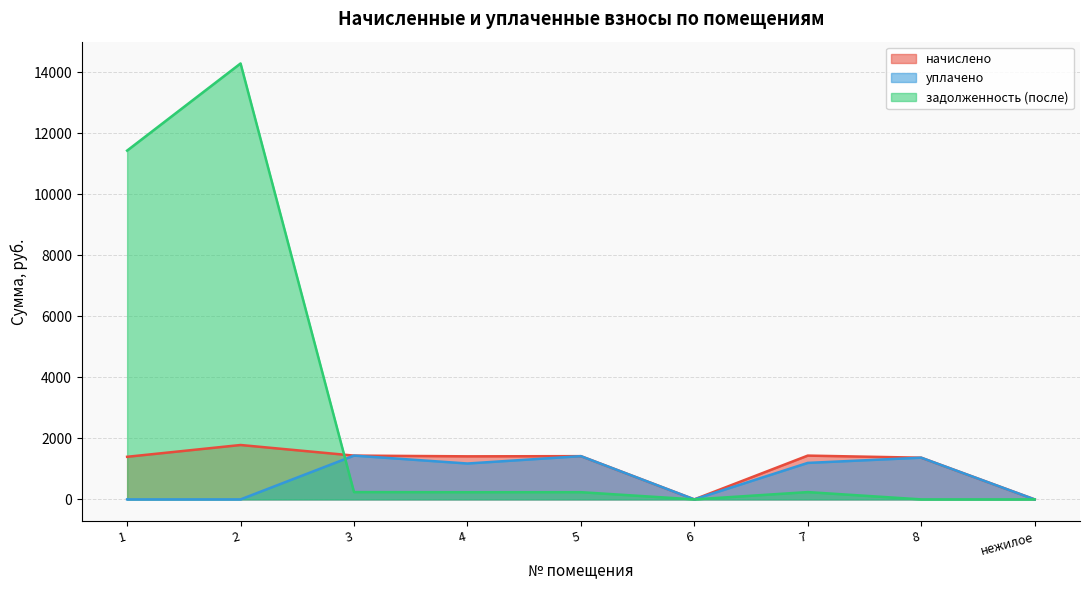

What is the difference between the уплачено values at 5 and 2?

1416.7